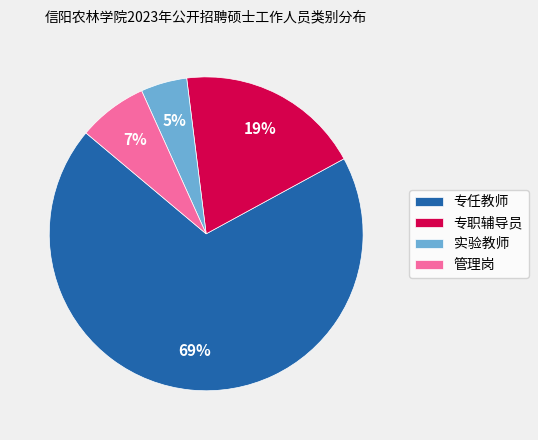

How many segments does this pie chart have?

4